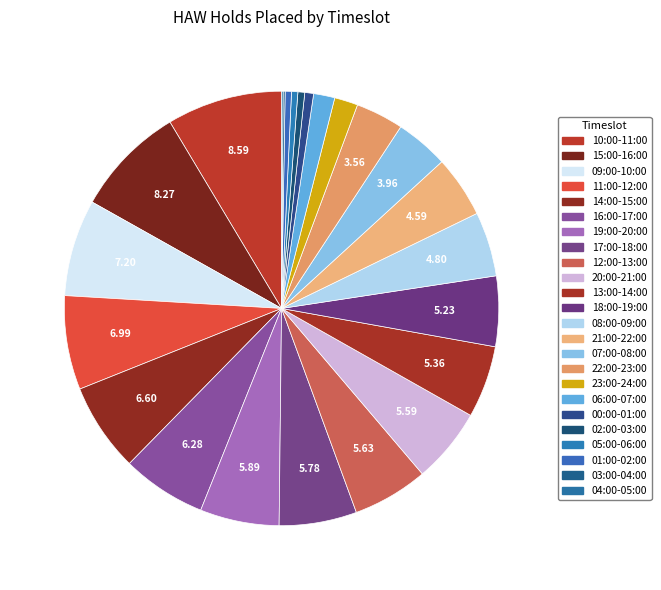

Which category has the biggest portion of the pie?

10:00-11:00